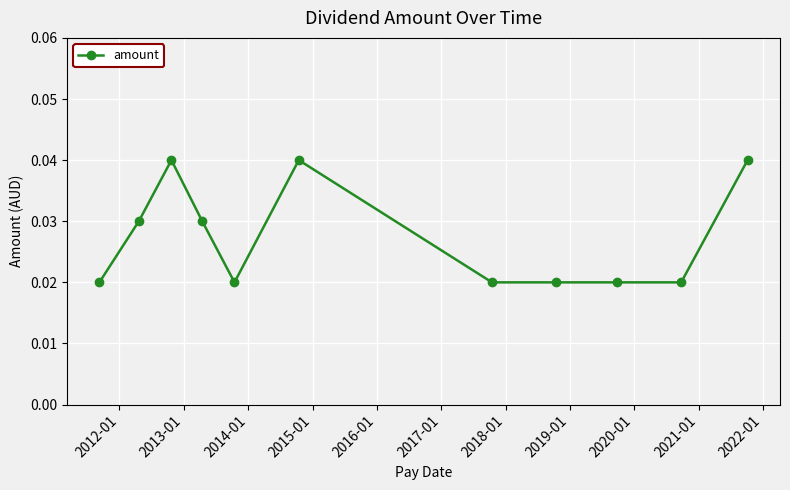

How many values are between 0 and 1?

11